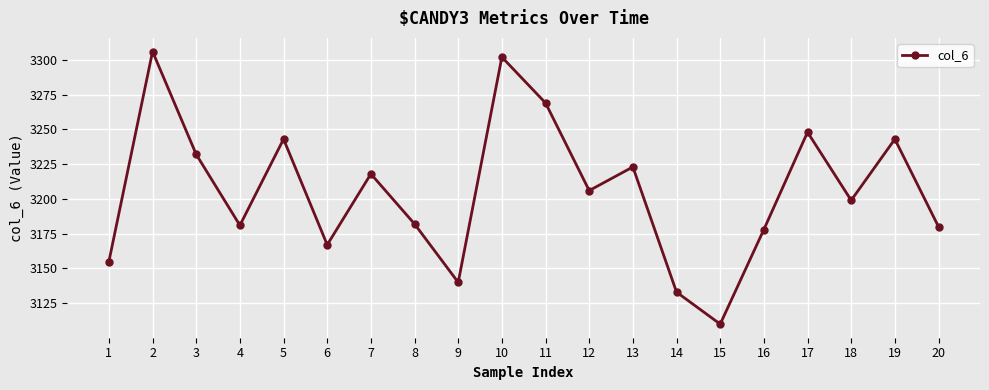

What is the sum of all values?

64115